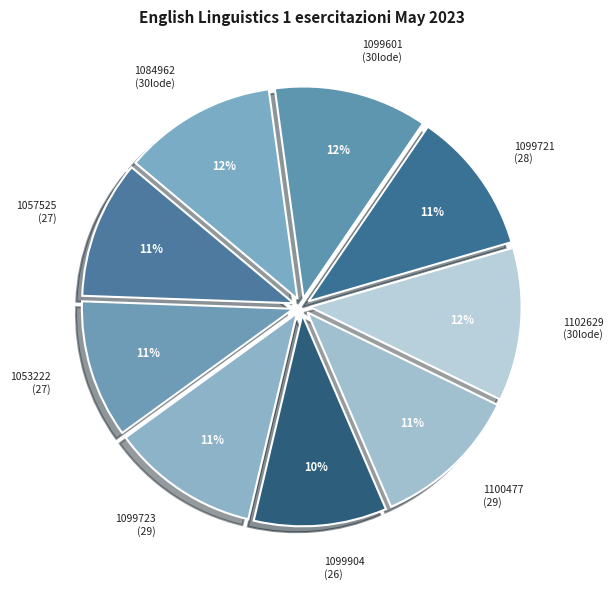

How many segments does this pie chart have?

9